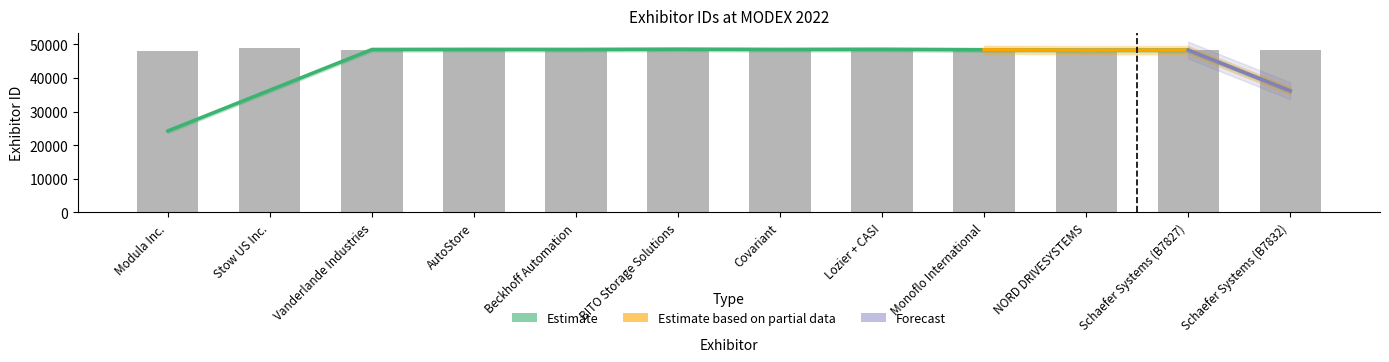

Reading left to right, transcribe all the data shown in this chart.

48117	48737	48401	48386	48243	48642	48727	48093	48418	48124	48227	48228